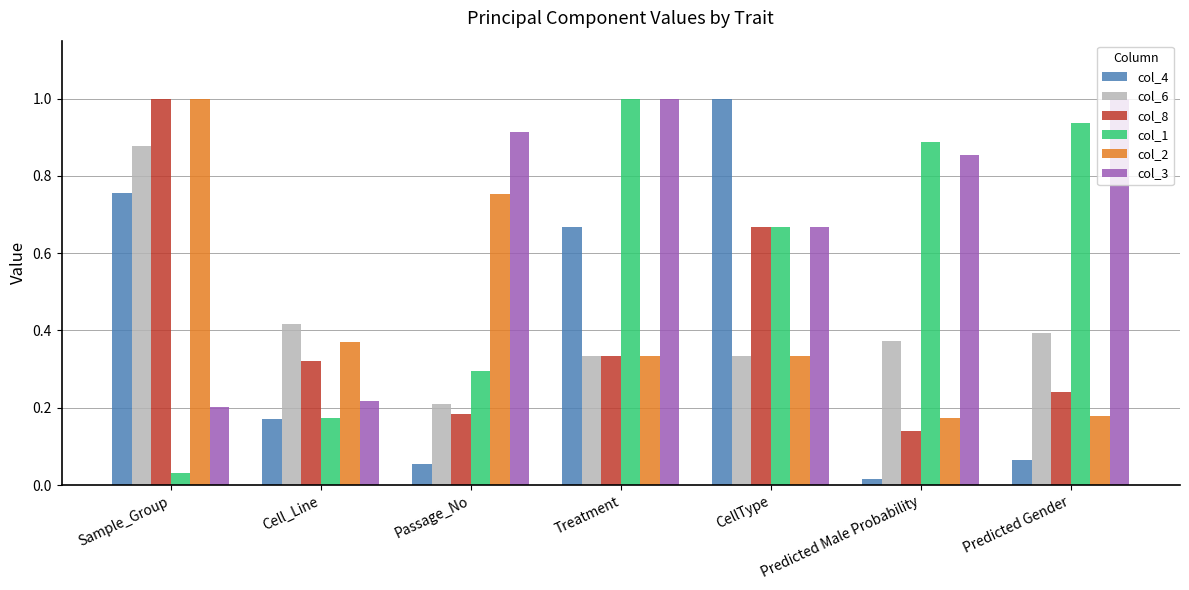

True or false: col_2 has a value of 0.2 at Predicted Gender.

True